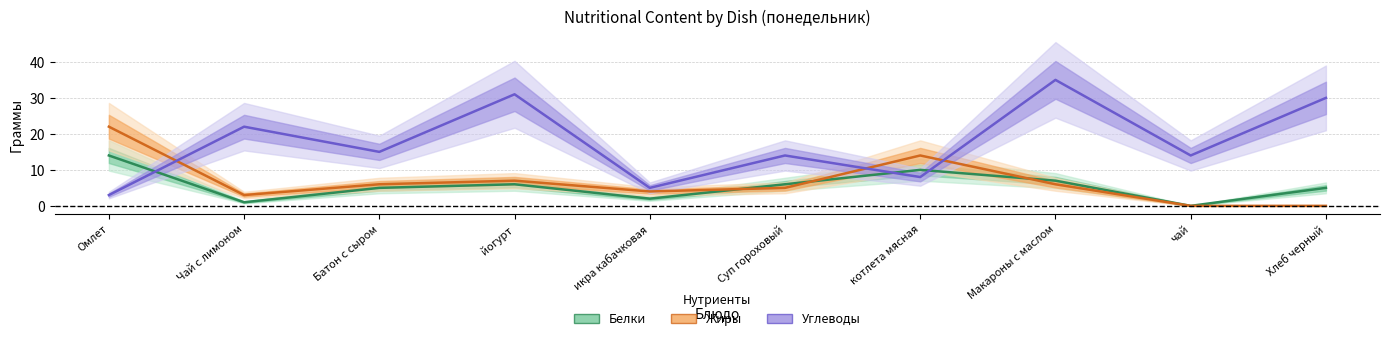

Reading right to left, transcribe all the data shown in this chart.

Белки: 5	0	7	10	6	2	6	5	1	14
Жиры: 0	0	6	14	5	4	7	6	3	22
Углеводы: 30	14	35	8	14	5	31	15	22	3